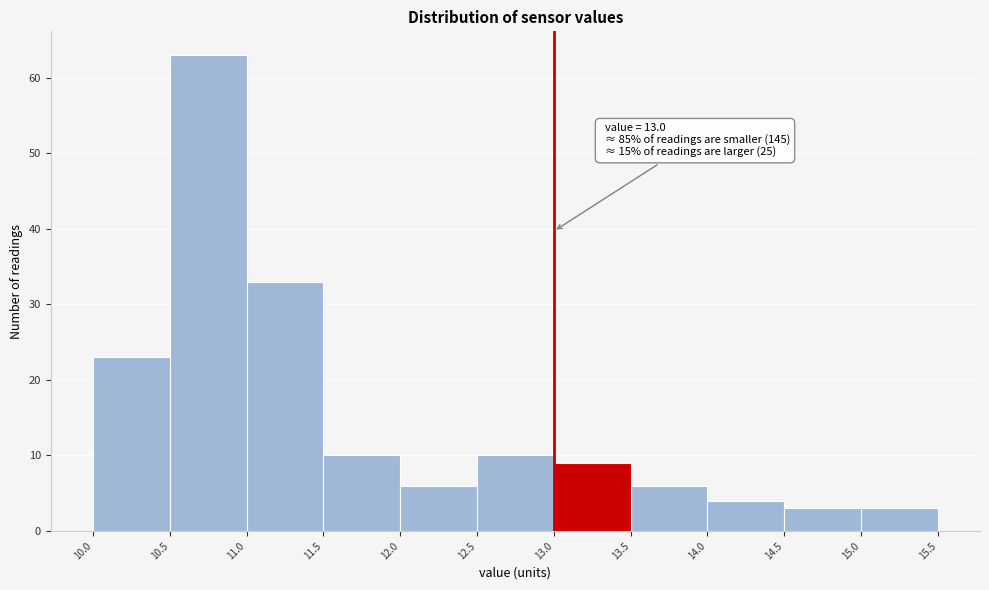

Which range on the x-axis has the tallest bar?

10.5 to 11.0